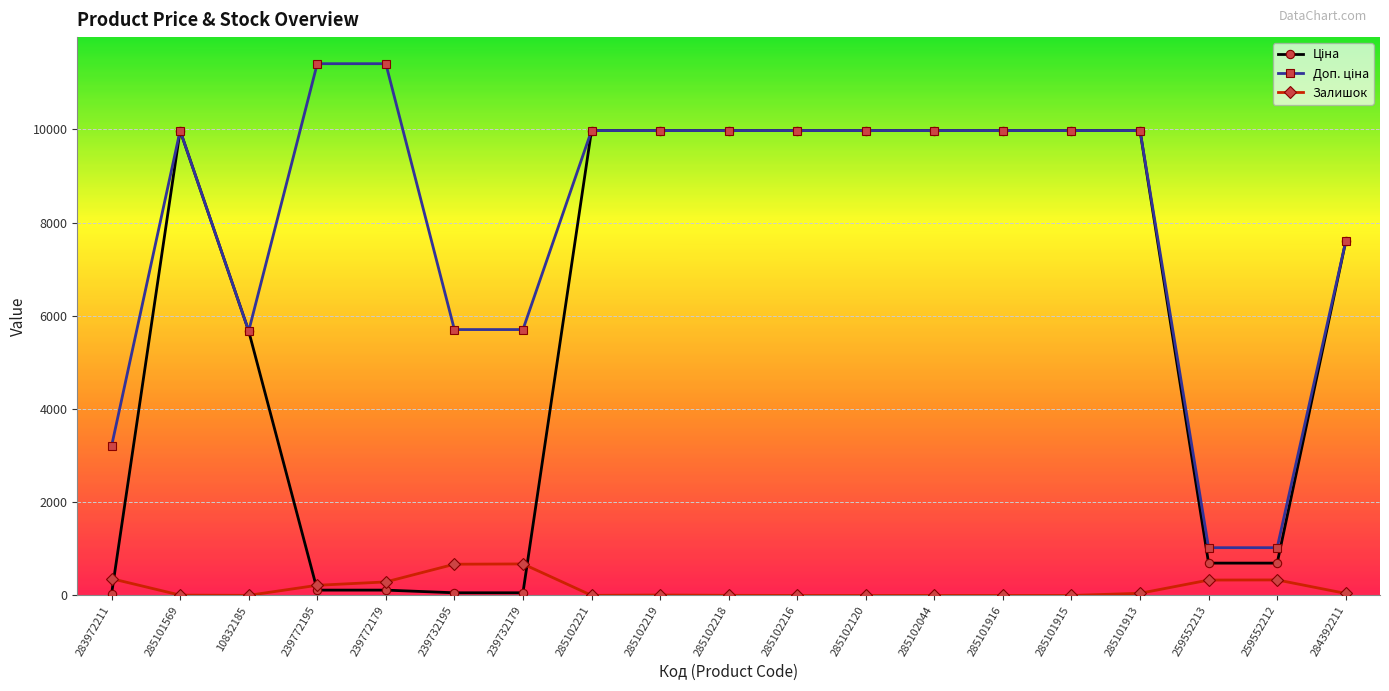

Is this an area chart (filled region under the line)?

No